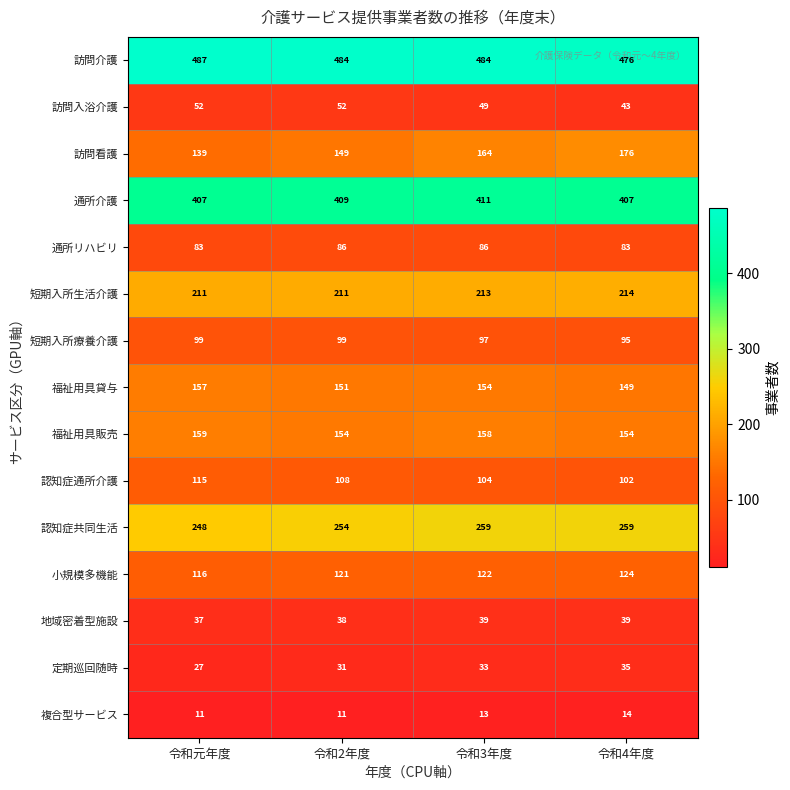

Where is 訪問看護 nearest to the value 157?

令和3年度